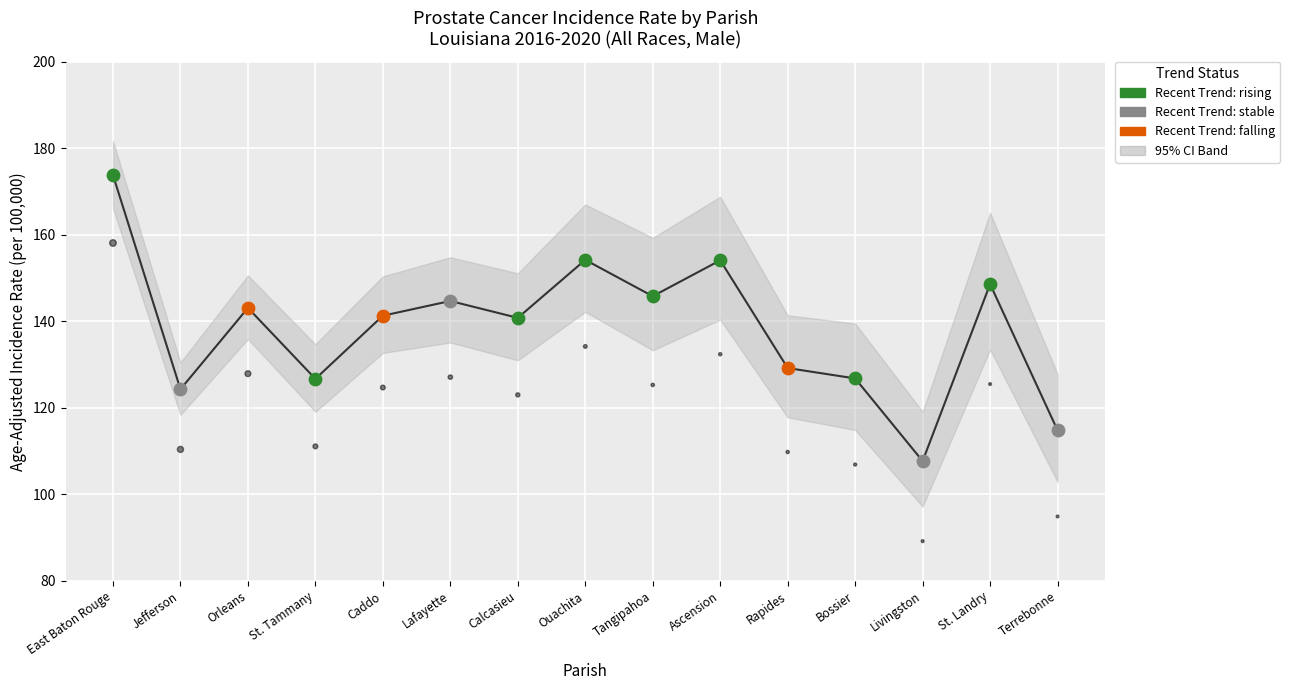

Which series reaches the minimum Y coordinate?

Lower 95% CI